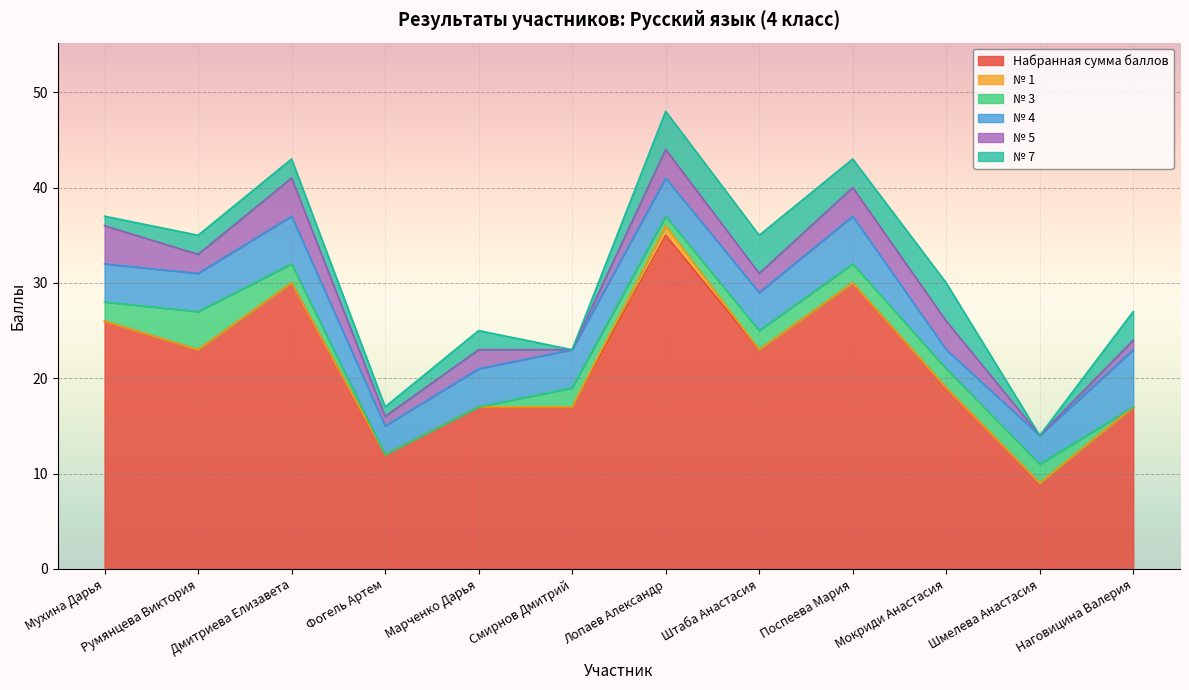

What position from the left is Смирнов Дмитрий?

6